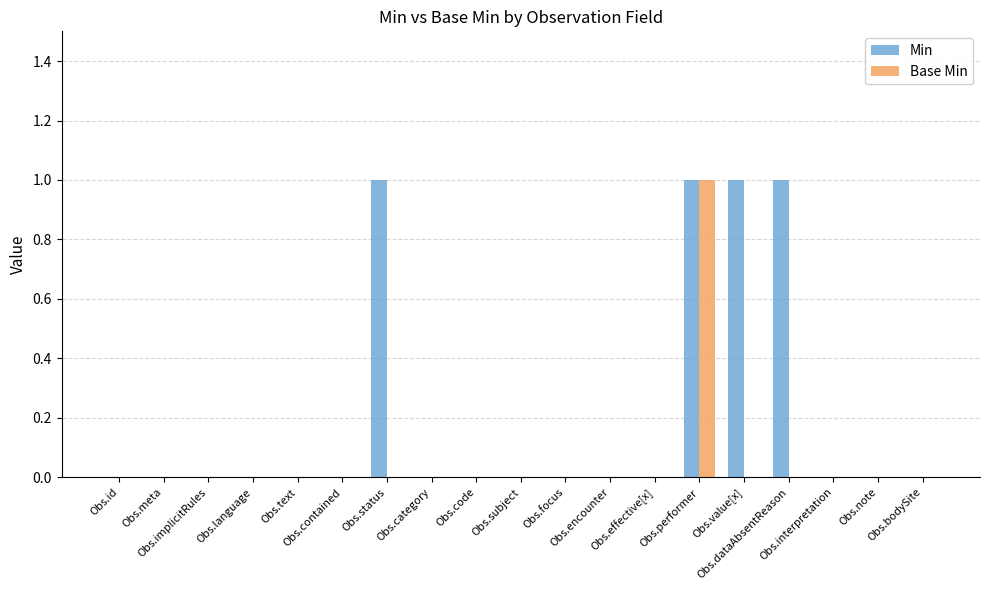

Between Obs.text and Obs.dataAbsentReason, which series saw the biggest shift?

Min